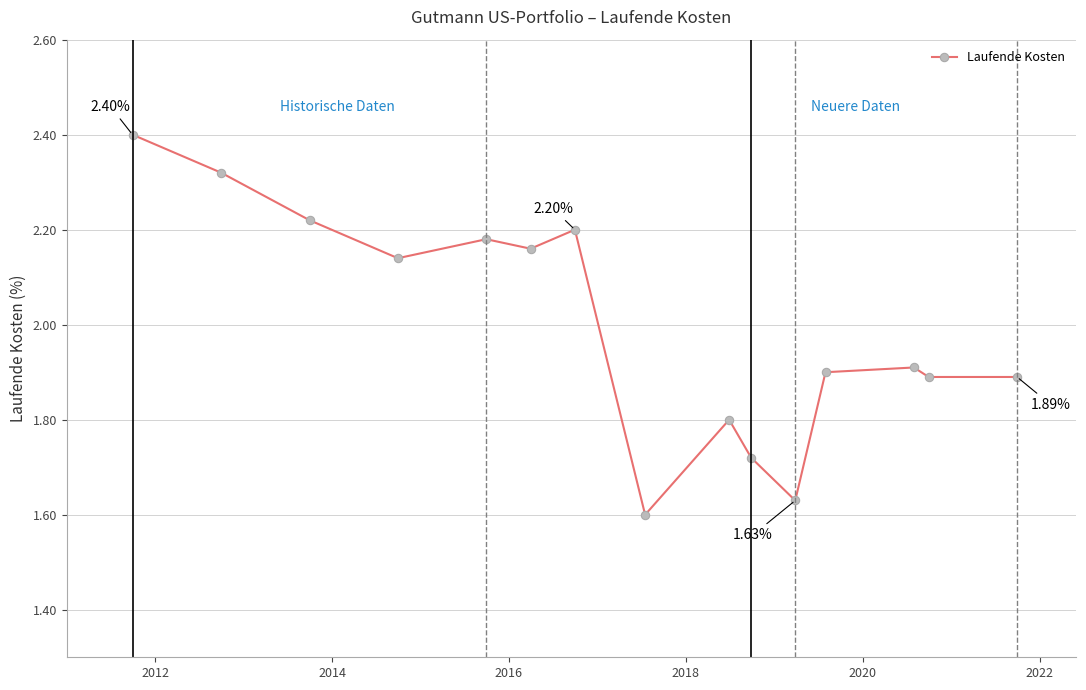

True or false: the data has more than 1 interior local peaks.

True